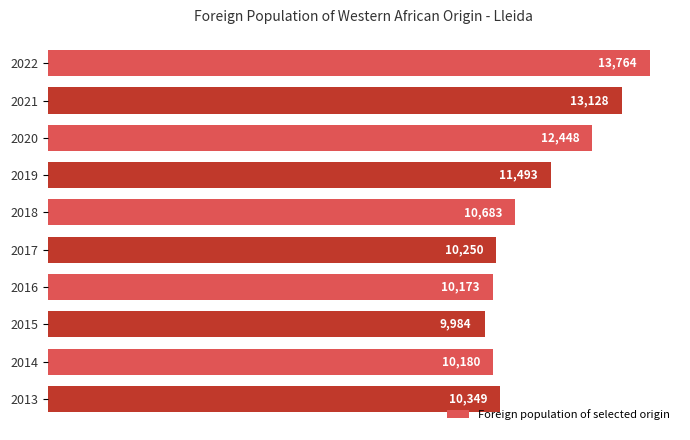

At which label is the value closest to 11874?

2019